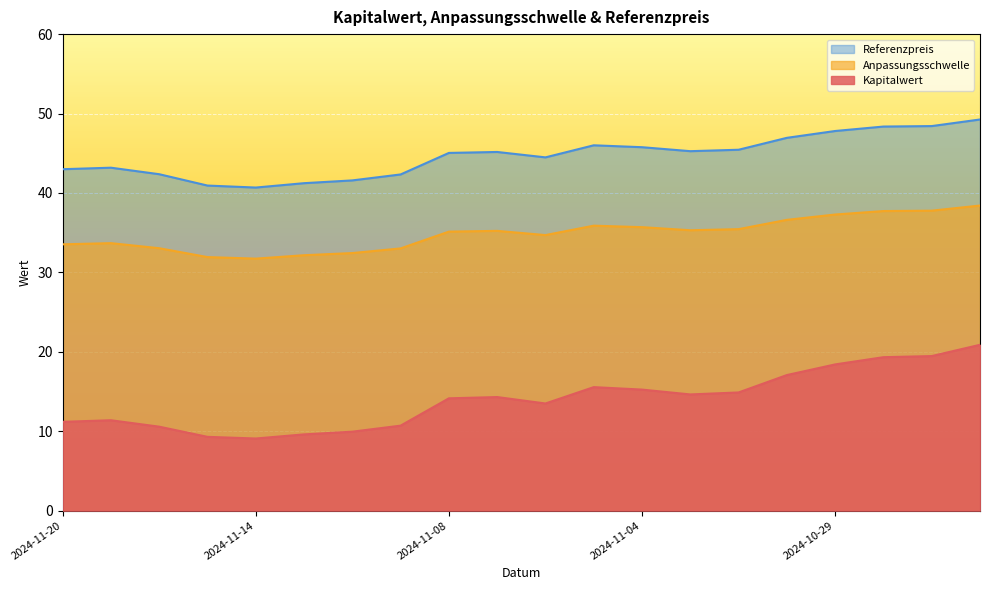

Is it true that Referenzpreis equals 22.9 at 2024-11-06?

False